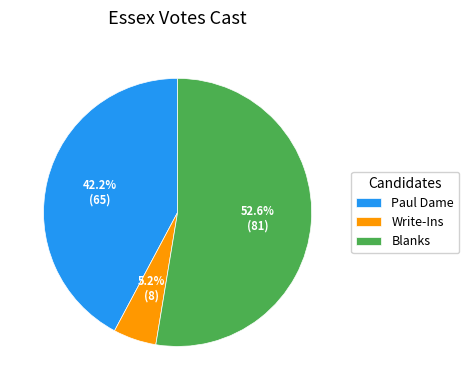

To the nearest percent, what is the average slice percentage?

33%